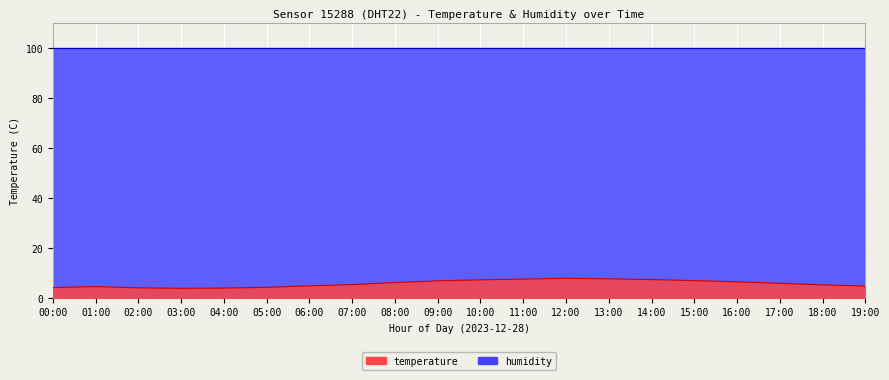

What is the ratio of the value at 12:00 to the value at 02:00?

1.9